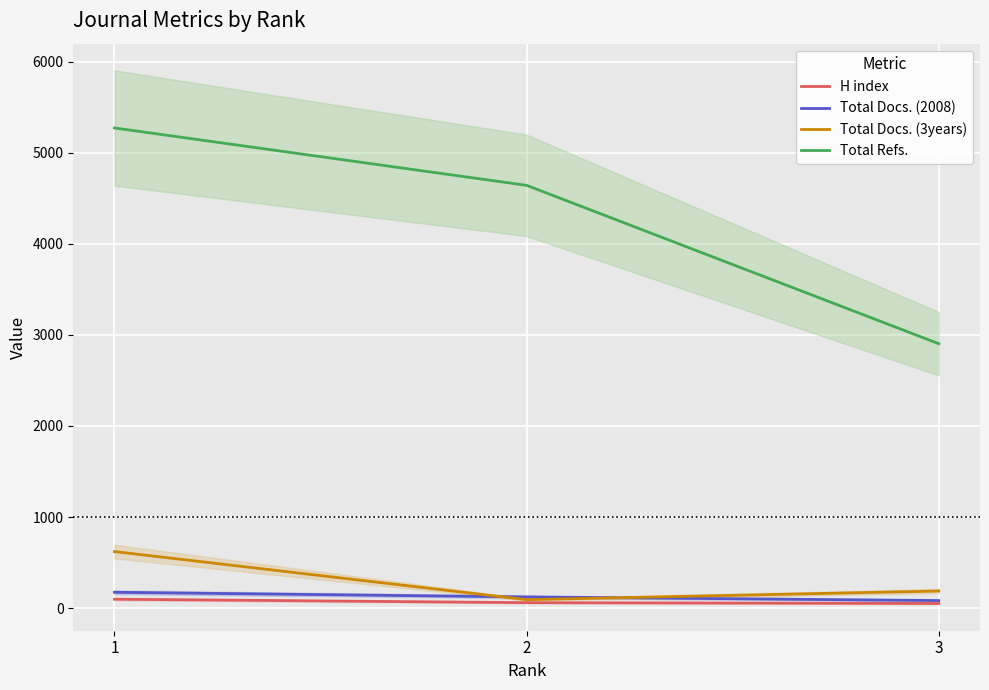

Between 3 and 2, which is larger?

2